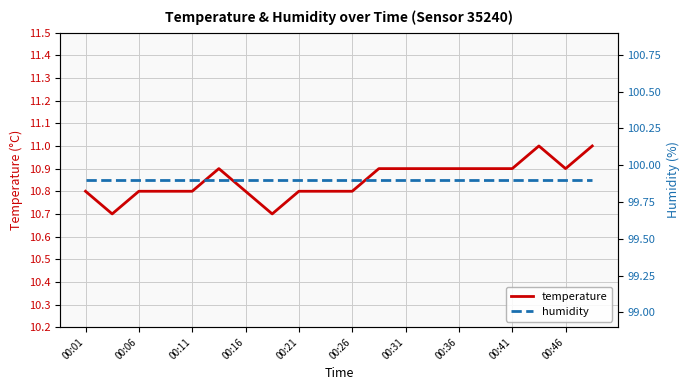

What is the lowest value of the temperature series?

10.7